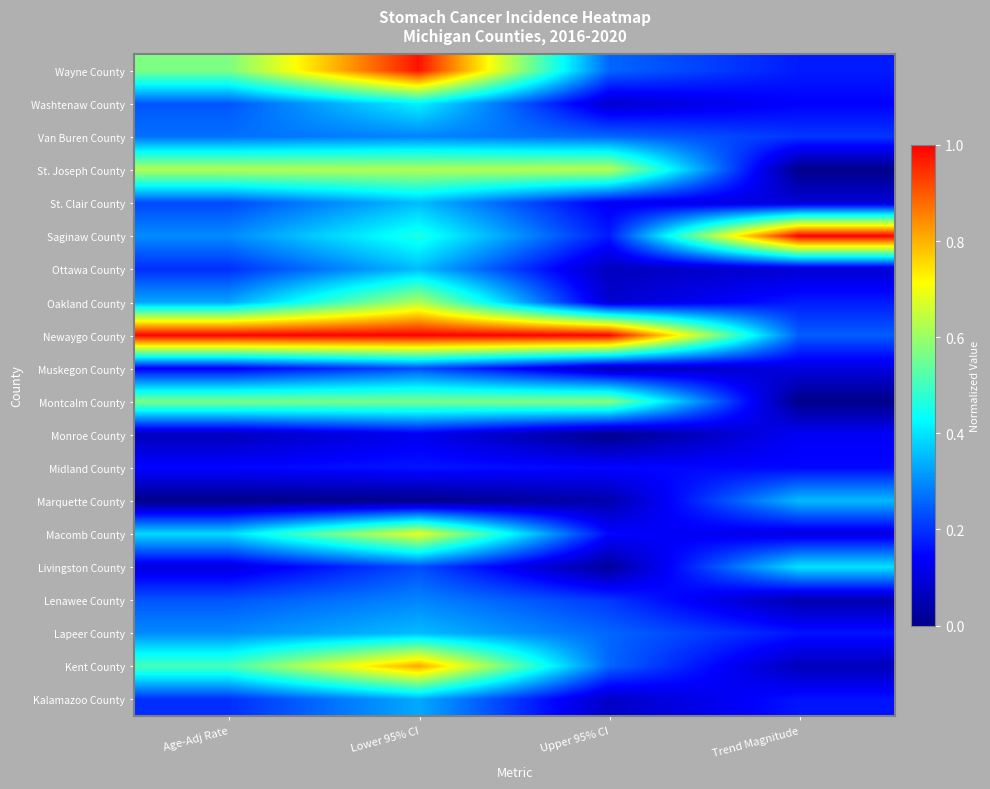

Which category has the lowest value across all series?

Trend Magnitude